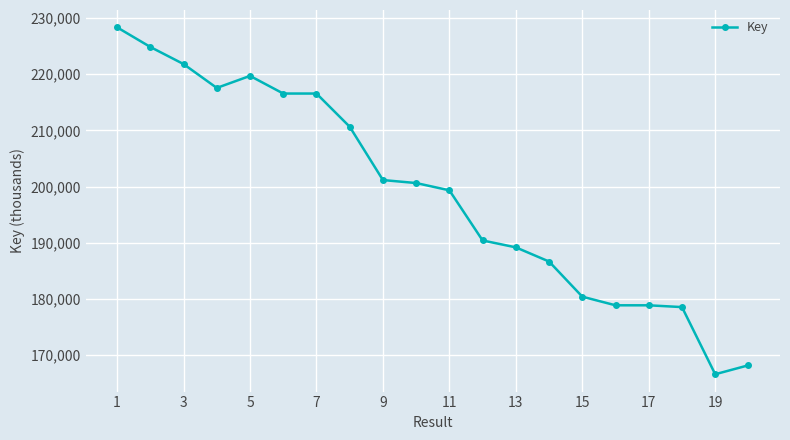

How many values are below 200629?

10